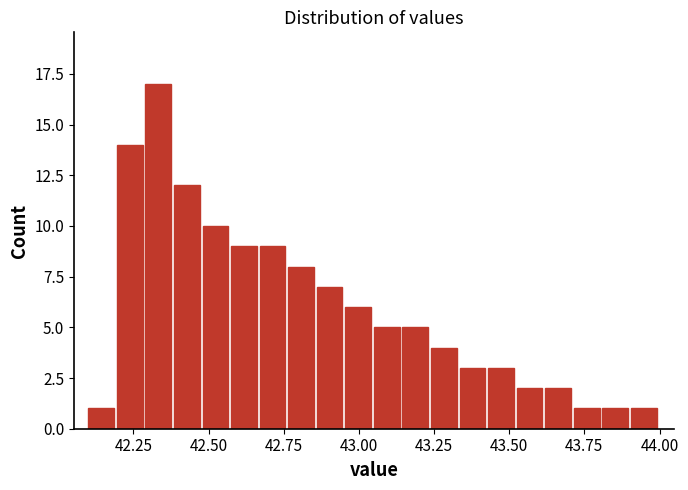

Read against the x-axis, roughly where is the centre of the tallest bar?

42.35